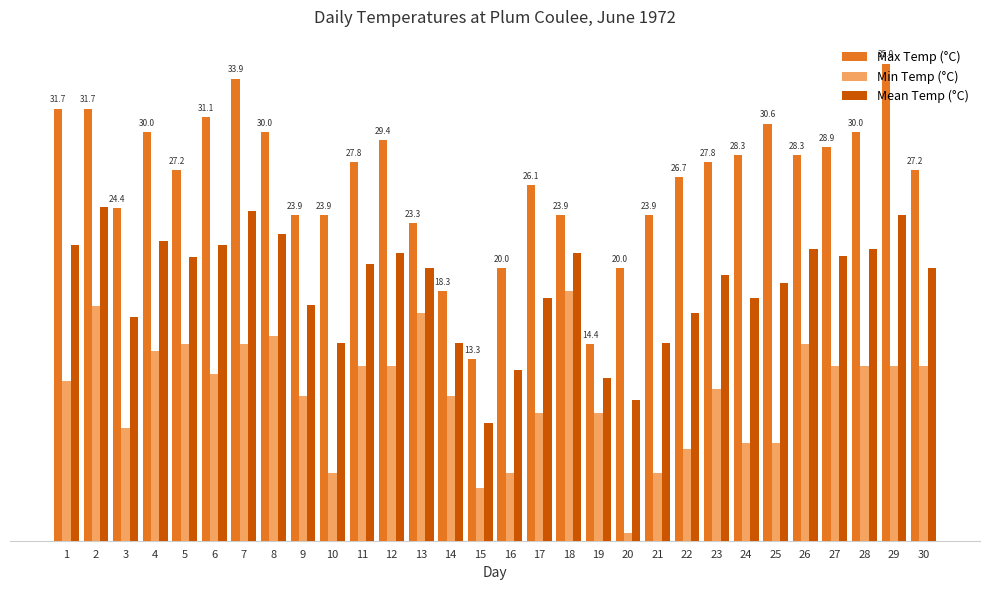

The value of Mean Temp (°C) at 28 is 21.4. True or false?

True